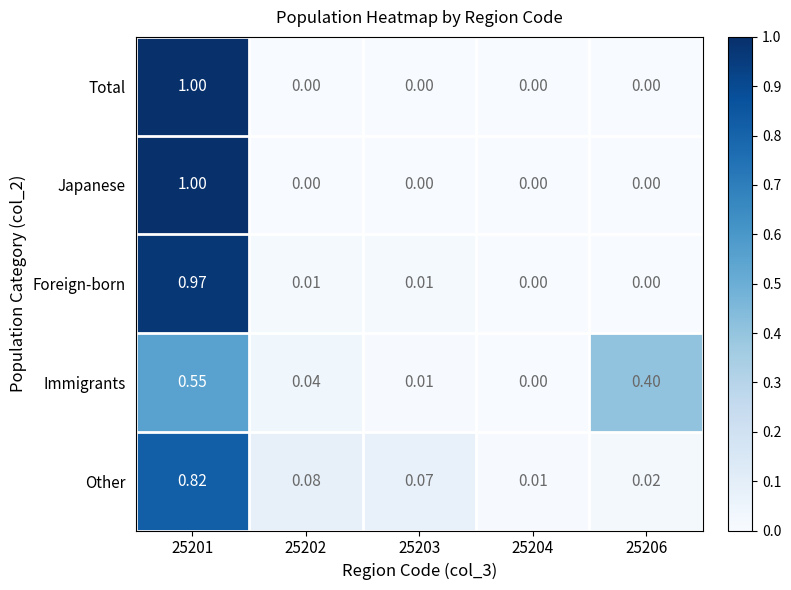

Between 25203 and 25206, which series saw the biggest shift?

Immigrants